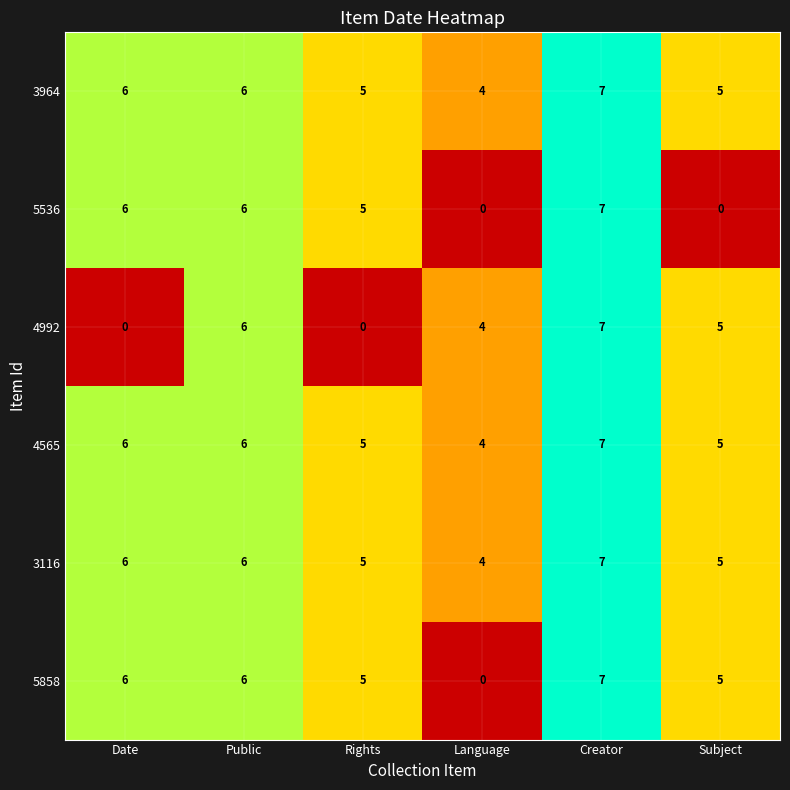

Where is 5536 nearest to the value 3?

Rights